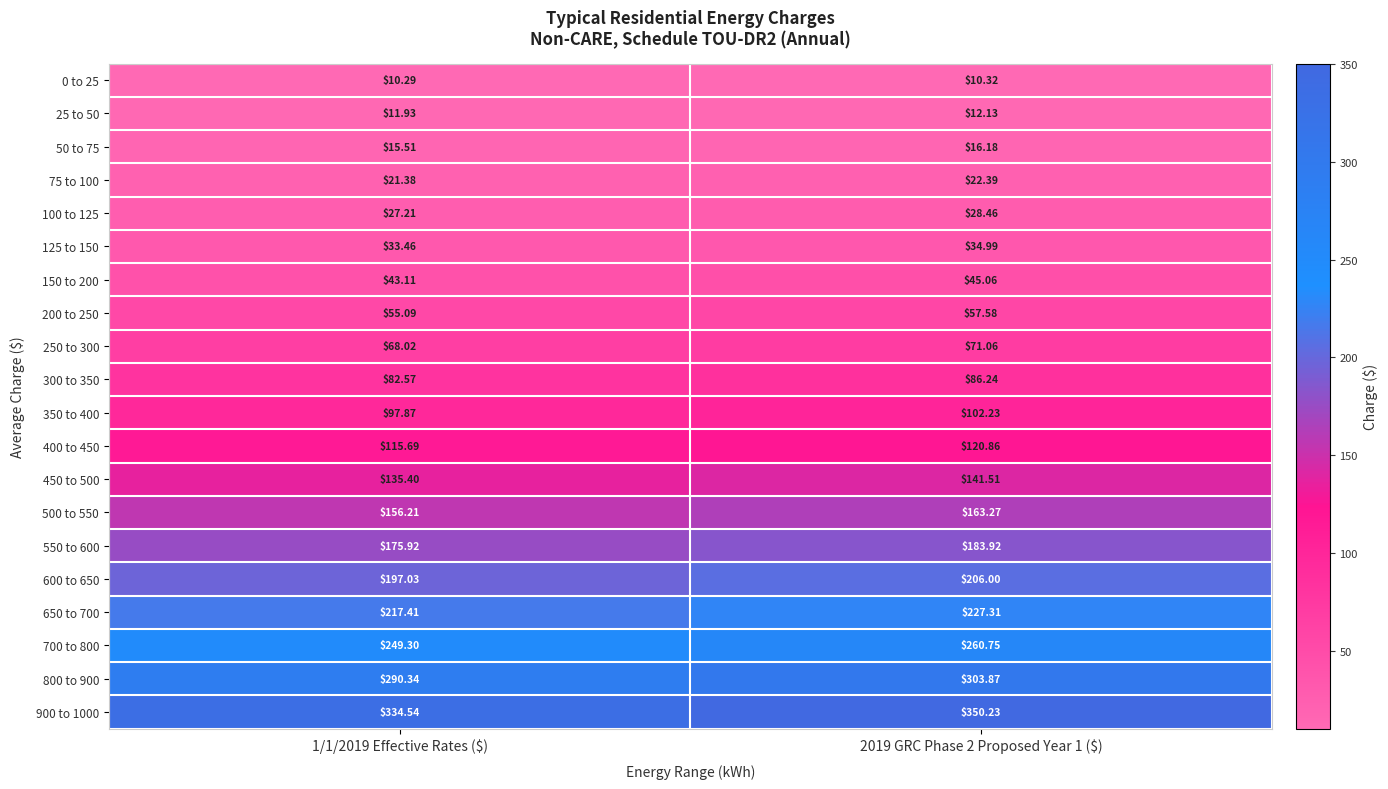

Which series has the widest spread of values?

900 to 1000